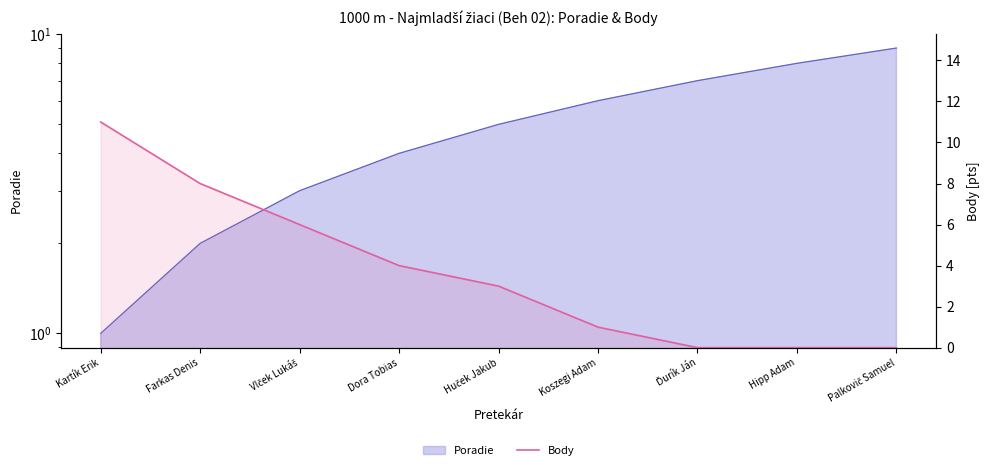

Where does the data first go above 3?

Kartík Erik